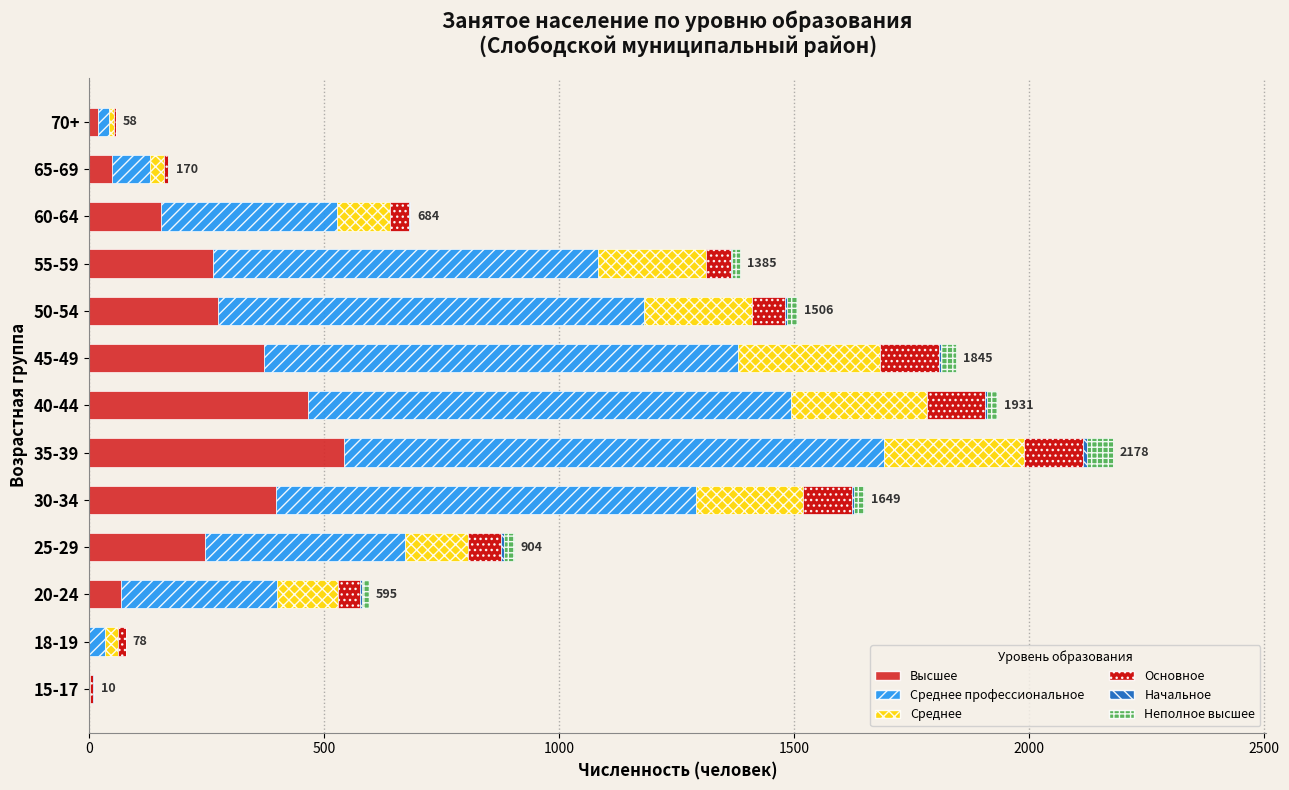

What is the maximum value for Высшее?

542